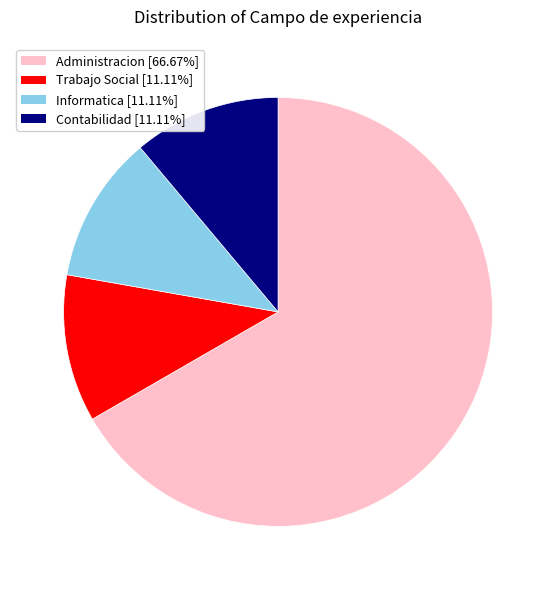

Which slice is the largest?

Administracion